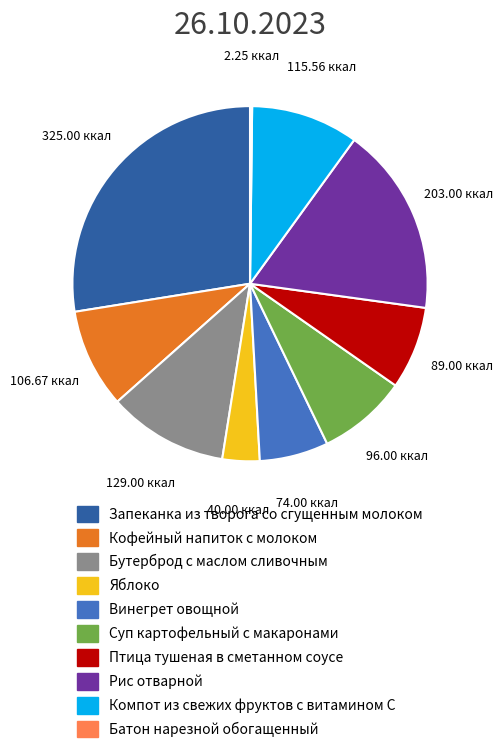

Combined, do Птица тушеная в сметанном соусе and Бутерброд с маслом сливочным account for over 50%?

No